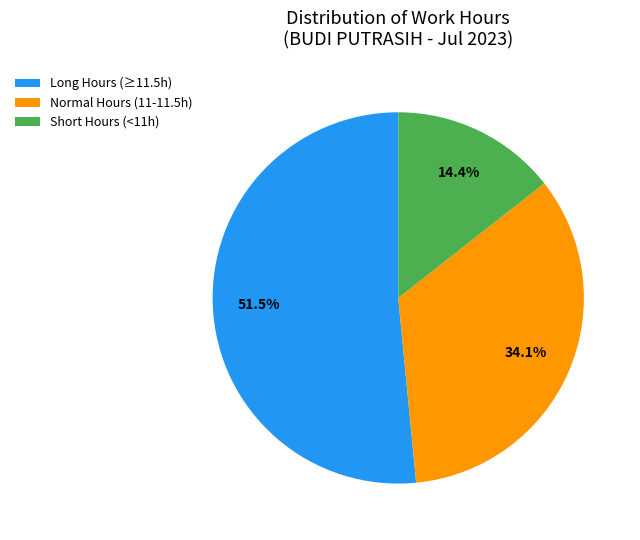

What is the smallest slice in the pie chart?

Short Hours (<11h)